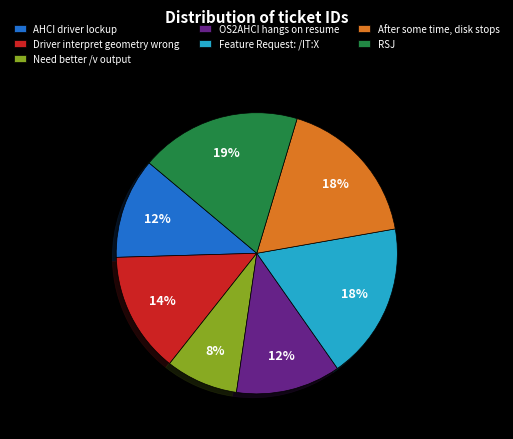

Which category has the smallest portion of the pie?

Need better /v output